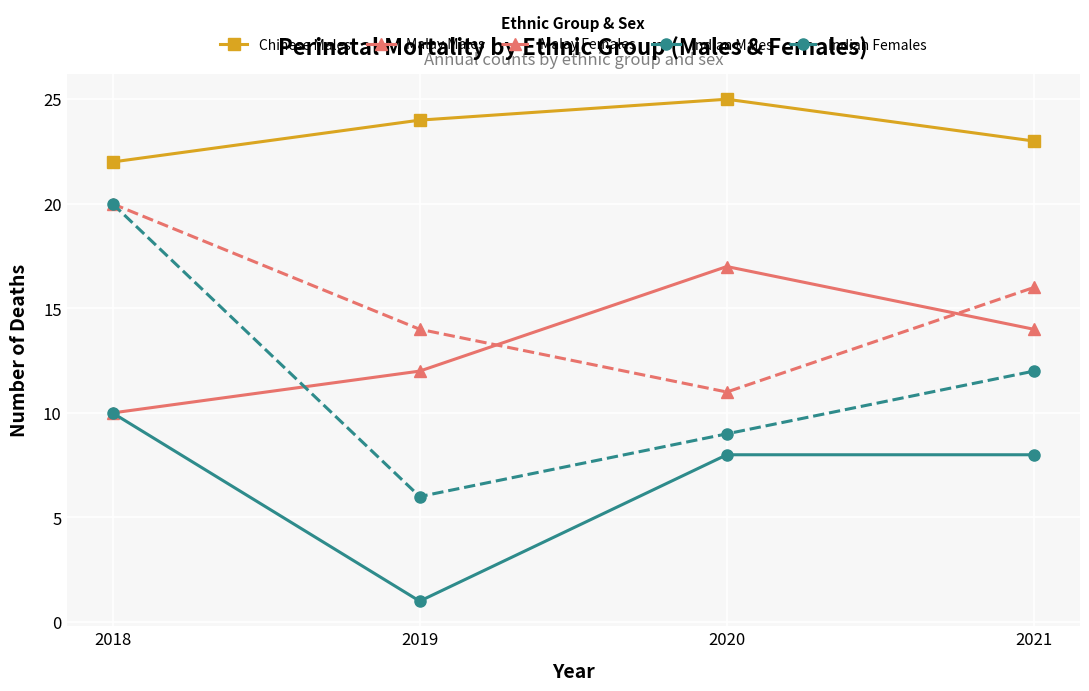

Reading right to left, list all the values displayed in this chart.

Chinese Males: 2021=23	2020=25	2019=24	2018=22
Malay Males: 2021=14	2020=17	2019=12	2018=10
Malay Females: 2021=16	2020=11	2019=14	2018=20
Indian Males: 2021=8	2020=8	2019=1	2018=10
Indian Females: 2021=12	2020=9	2019=6	2018=20